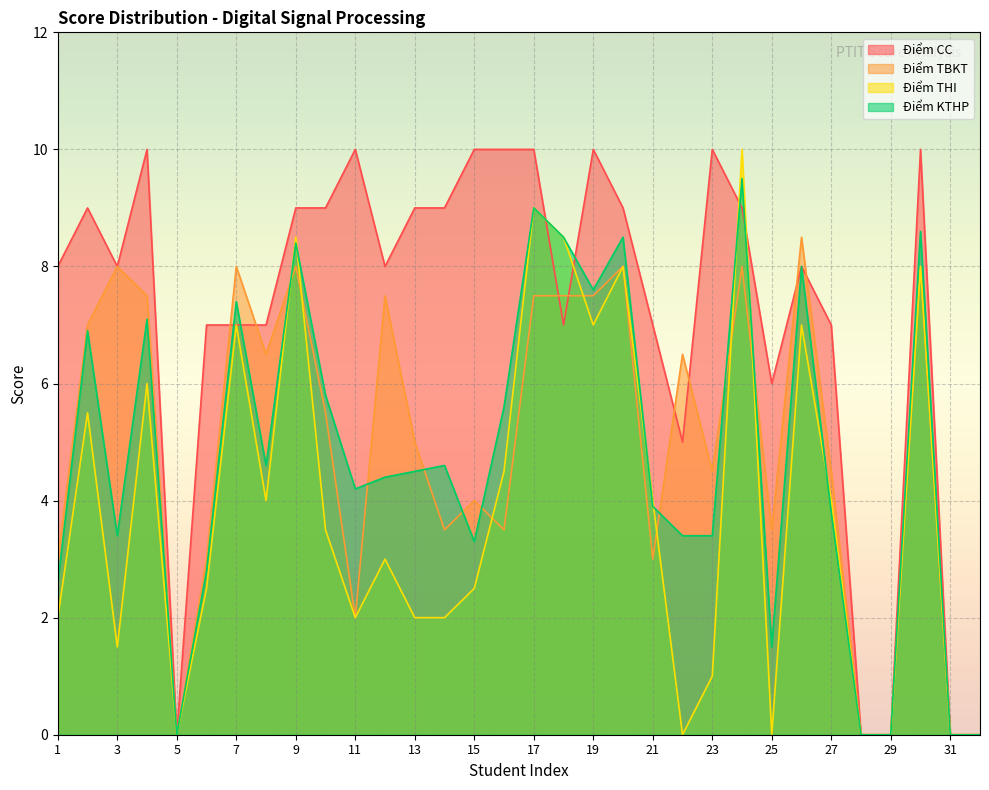

How many lines are shown in the chart?

4